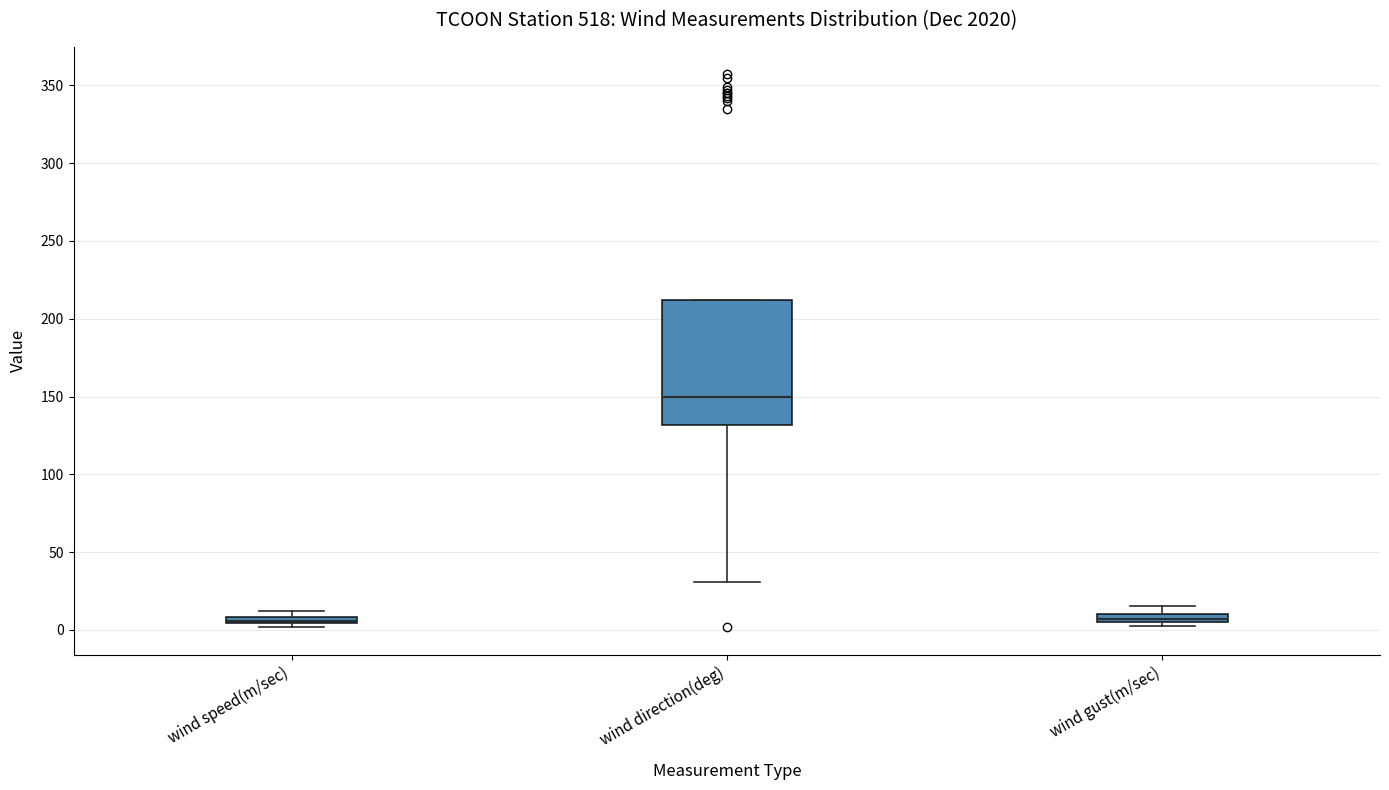

Where is the lower edge of the box for wind speed(m/sec) on the y-axis? The values are not printed on the chart, so give them approximately, as read against the axis.

5